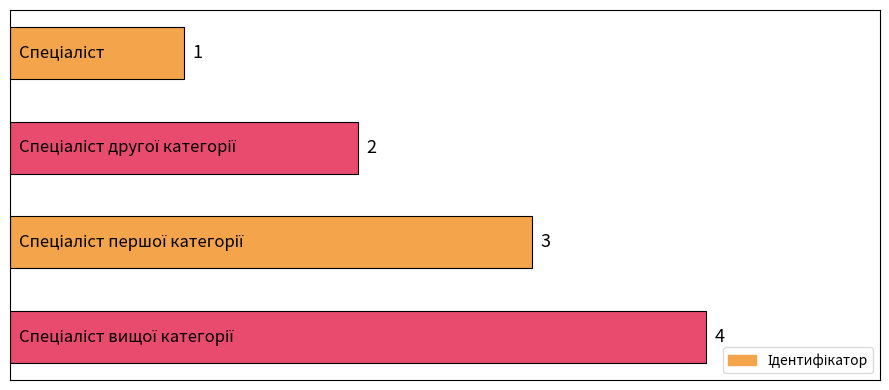

How many bars are there in total?

4